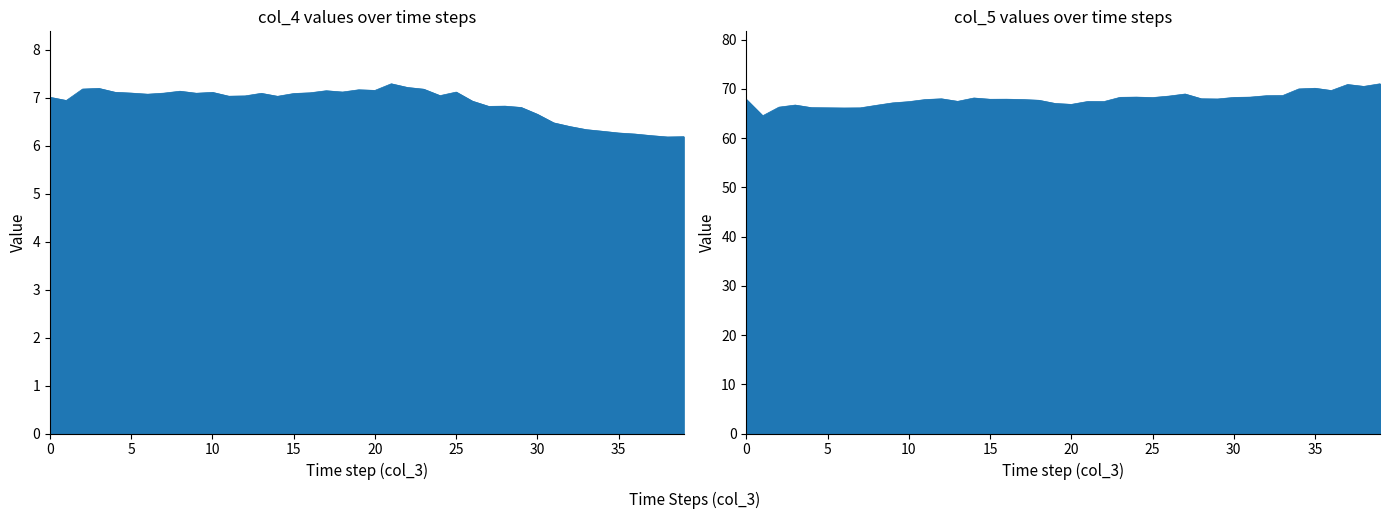

How many categories are shown in the chart?

40